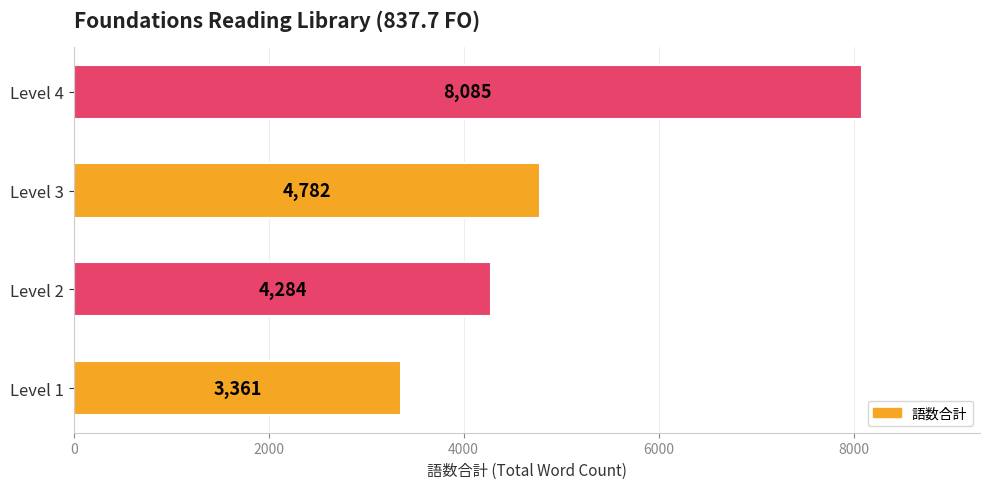

Reading top to bottom, list all the values displayed in this chart.

Level 4=8085	Level 3=4782	Level 2=4284	Level 1=3361